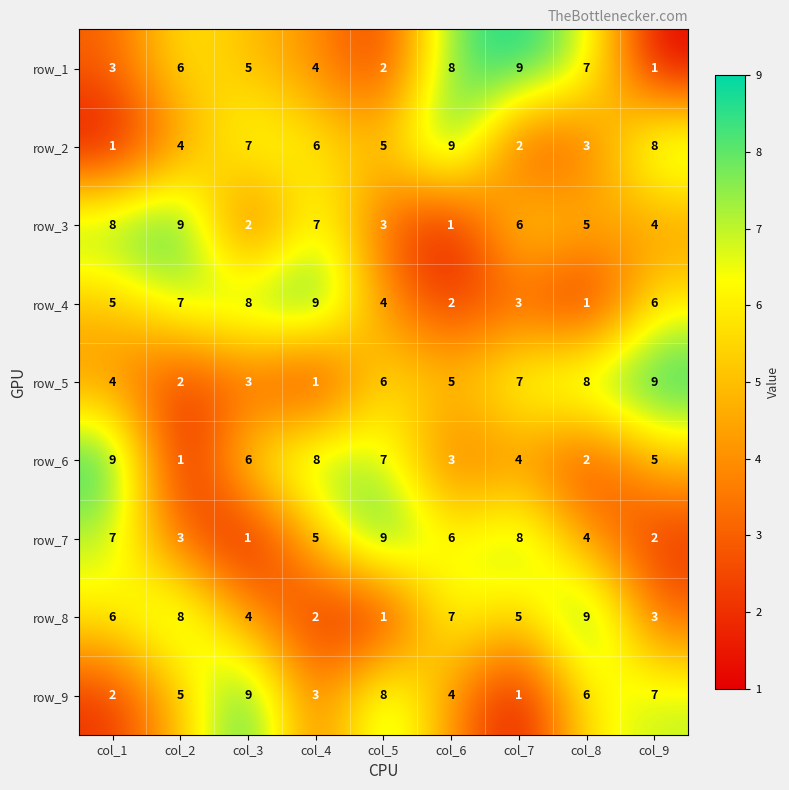

At which label is row_3 closest to 5?

col_8